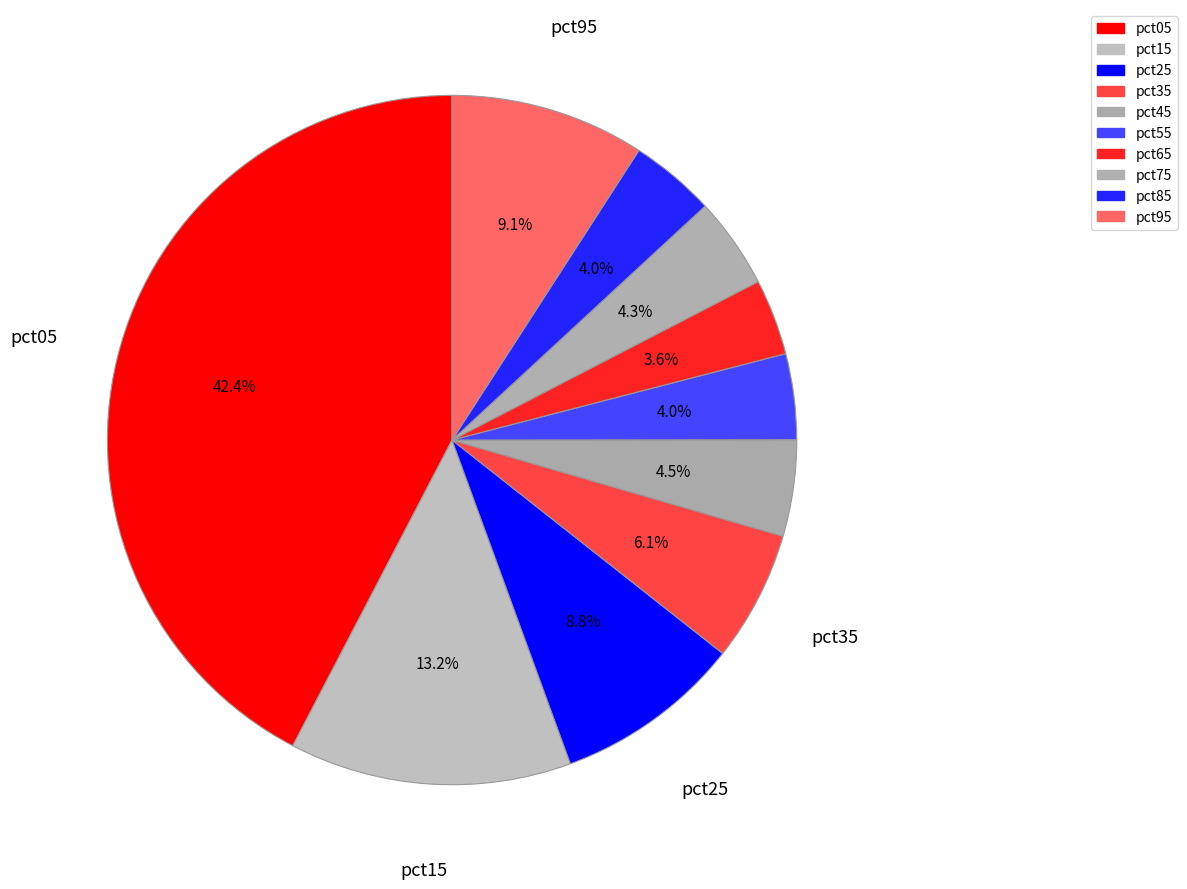

Count the number of slices in the pie.

10